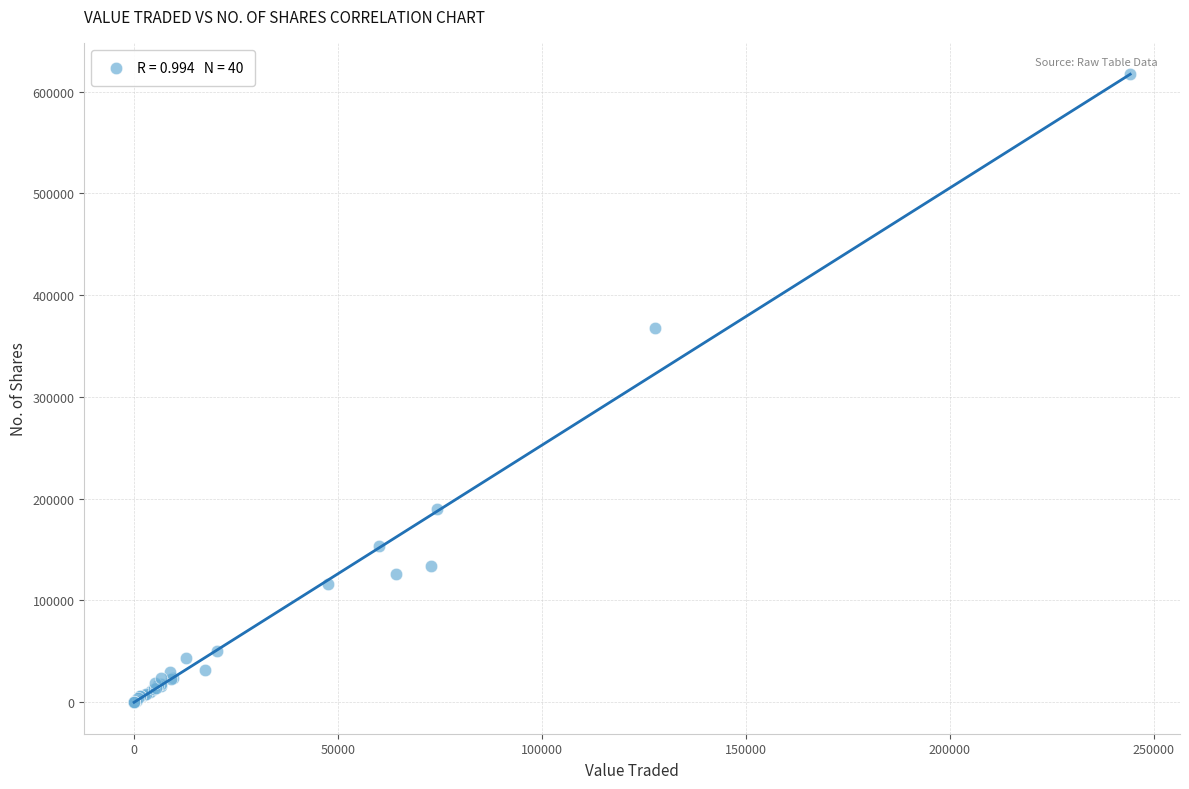

What Y value in the scatter plot is closest to 308517?

368120